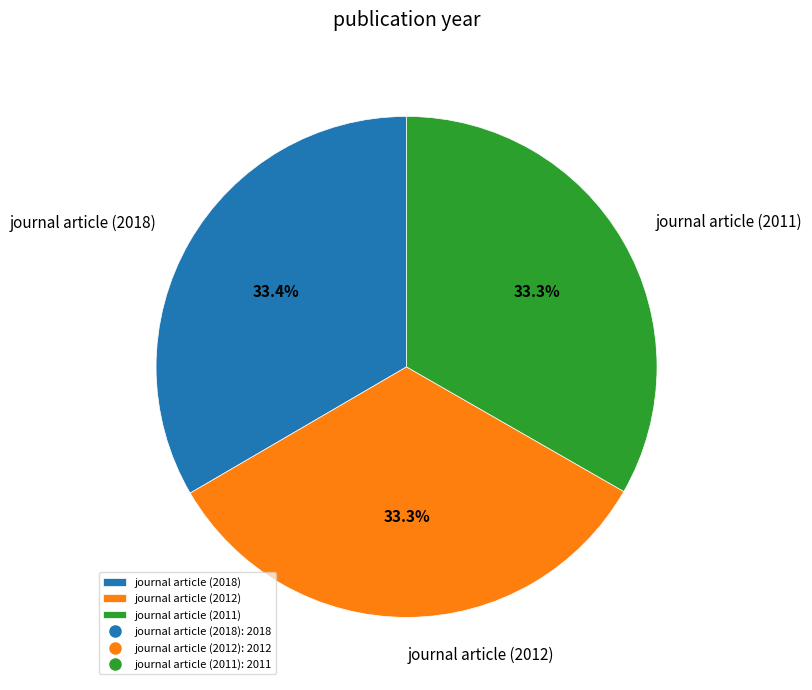

Is there any slice that represents more than half of the pie?

No